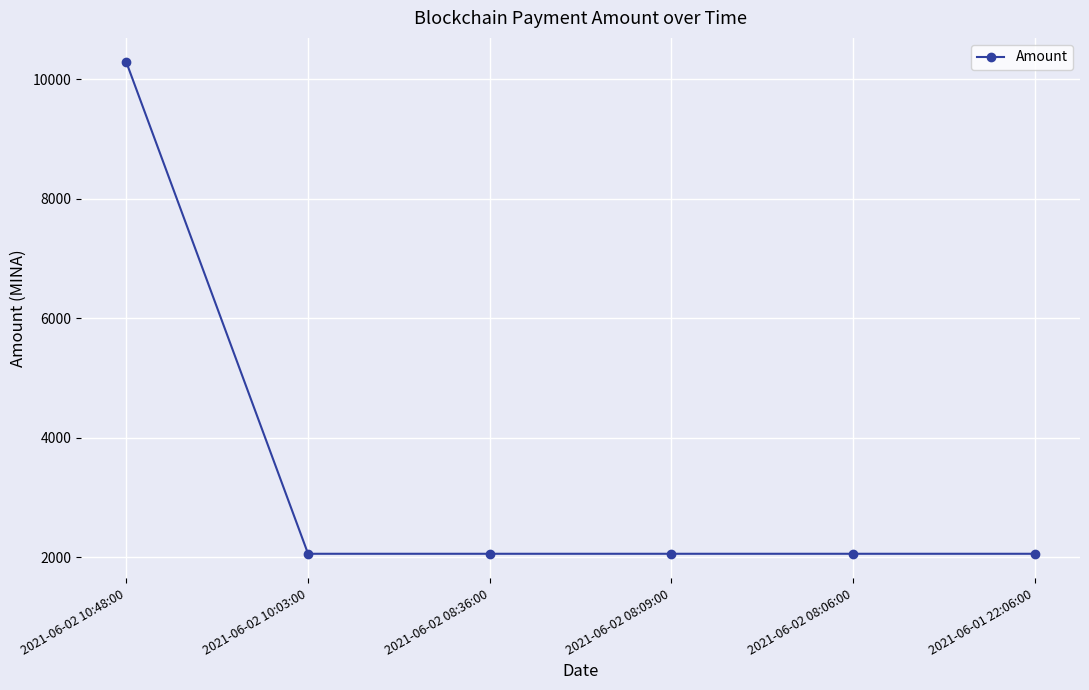

Reading left to right, what are all the values shown in this chart?

2021-06-02 10:48:00=10278.3	2021-06-02 10:03:00=2055.9	2021-06-02 08:36:00=2055.9	2021-06-02 08:09:00=2055.9	2021-06-02 08:06:00=2055.9	2021-06-01 22:06:00=2055.9